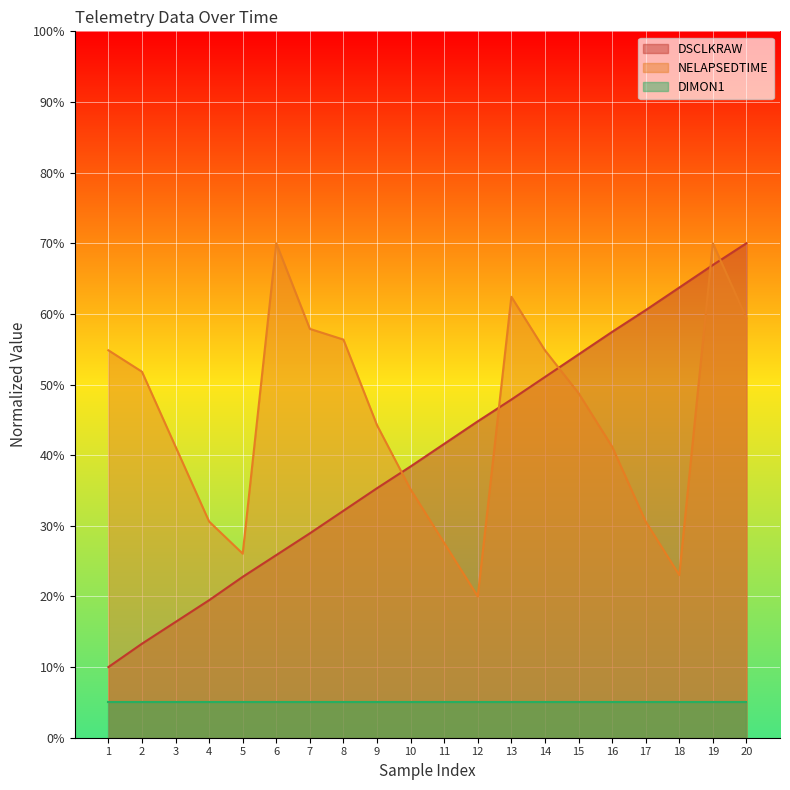

True or false: DSCLKRAW and NELAPSEDTIME intersect in this chart.

True